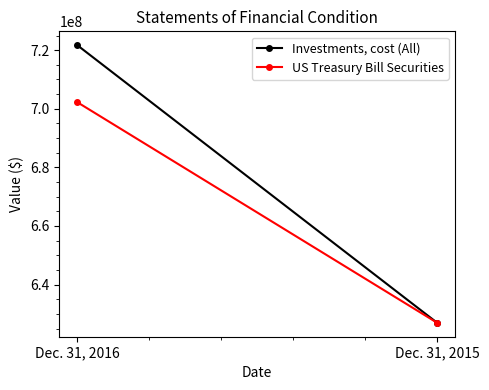

Reading left to right, list all the values displayed in this chart.

Investments, cost (All): Dec. 31, 2016=721689108	Dec. 31, 2015=626932029
US Treasury Bill Securities: Dec. 31, 2016=702232971	Dec. 31, 2015=626932029